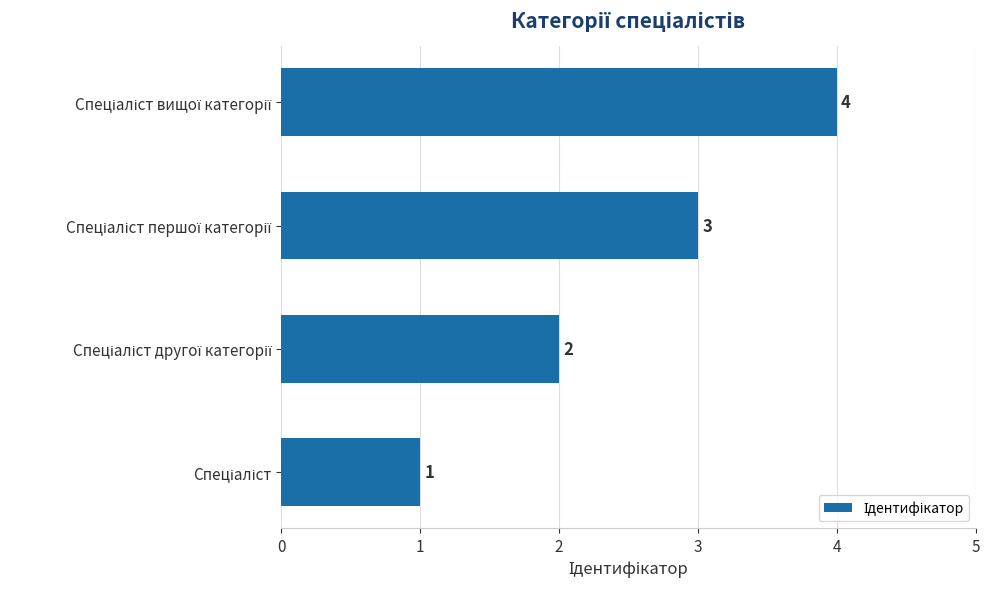

How many series are shown in this chart?

1